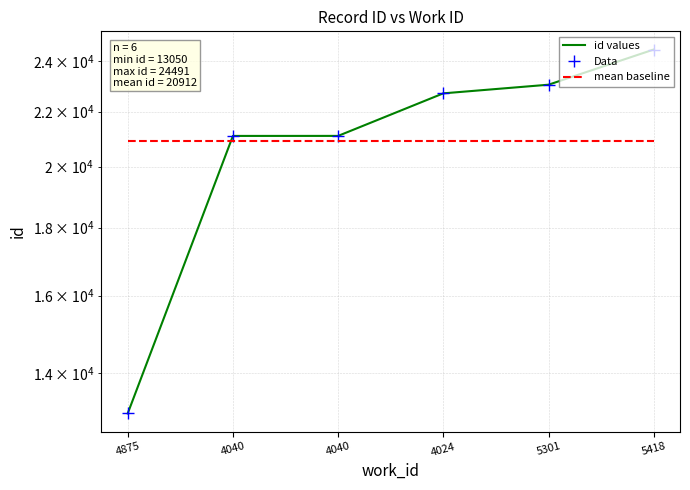

Which category has the highest value across all series?

5418